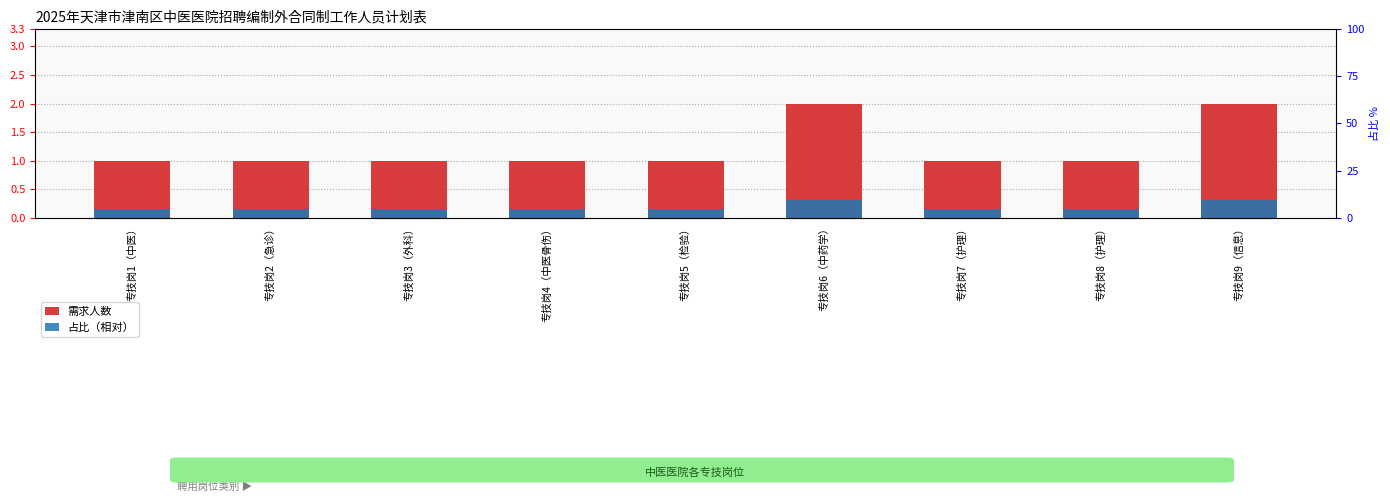

Rank the series at 专技岗7（护理） from lowest to highest value.

占比（相对）, 需求人数